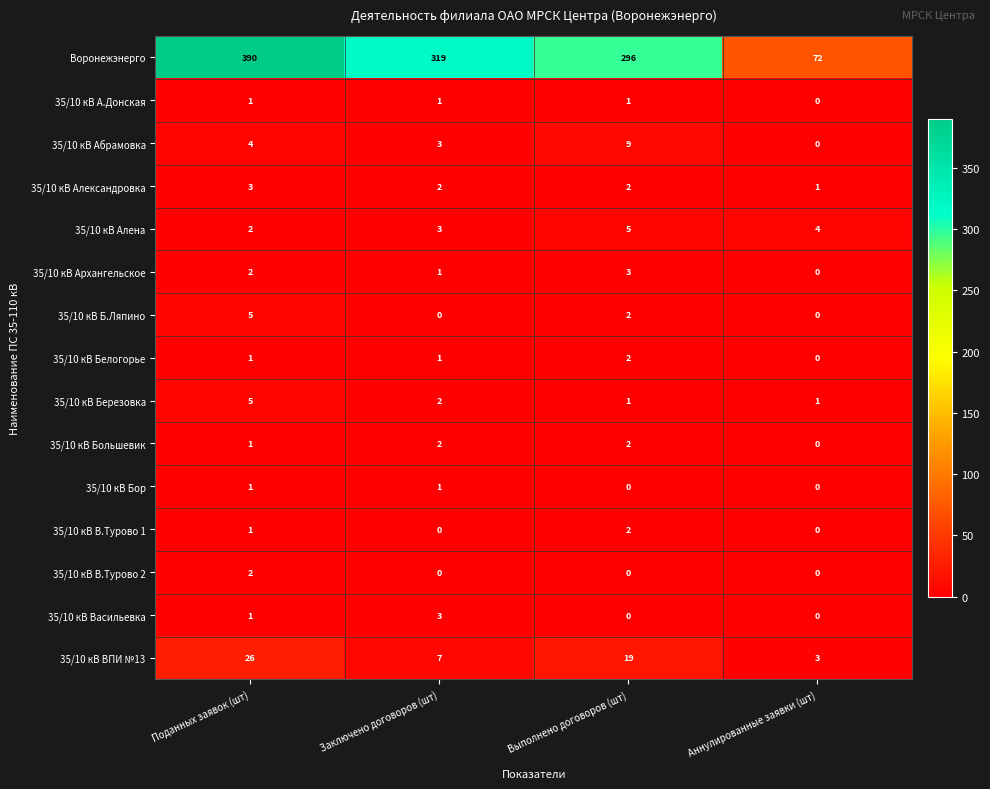

Which series has the widest spread of values?

Воронежэнерго